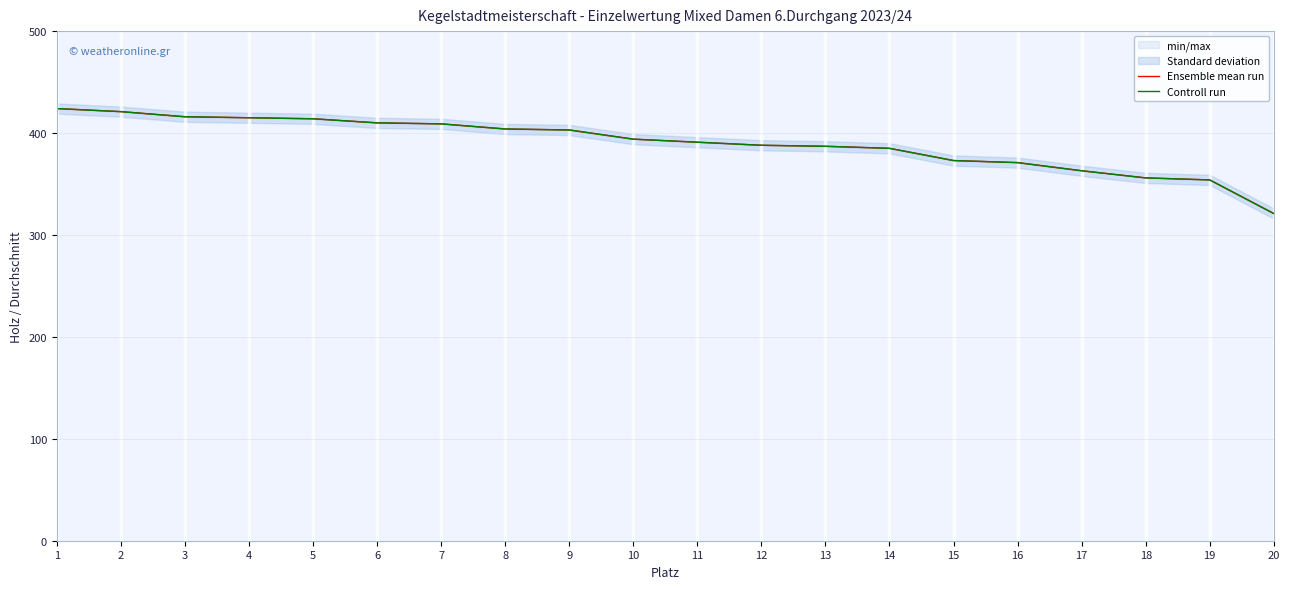

Which category has the lowest value across all series?

20